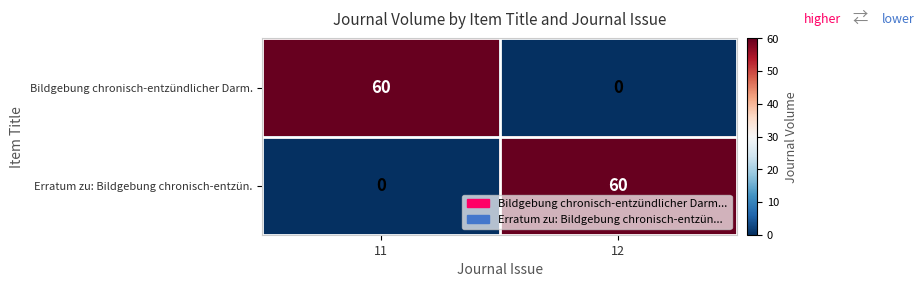

The Bildgebung chronisch-entzündlicher Darm. series shows -36 at 12. True or false?

False